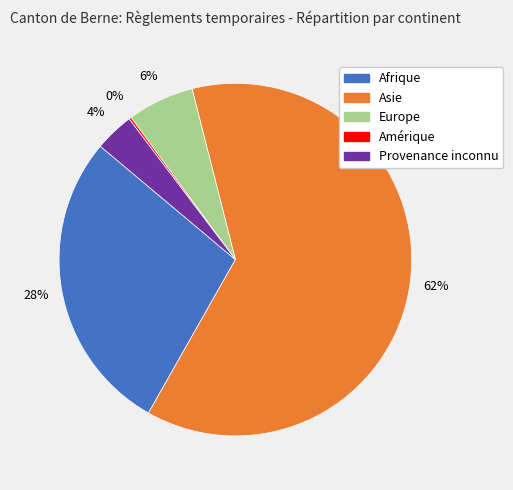

Does any single category account for the majority?

Yes